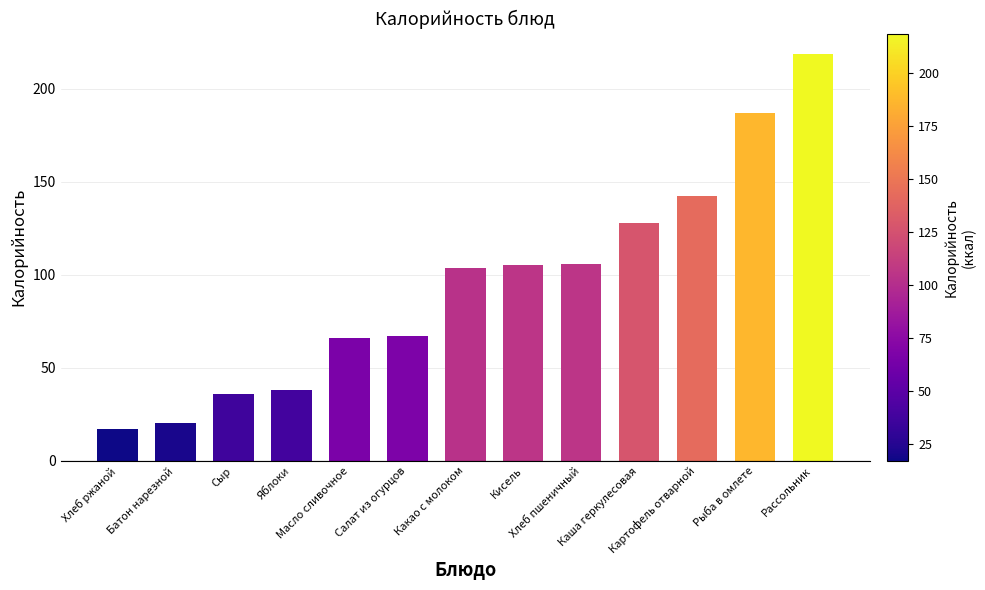

What is the greatest value displayed?

218.6